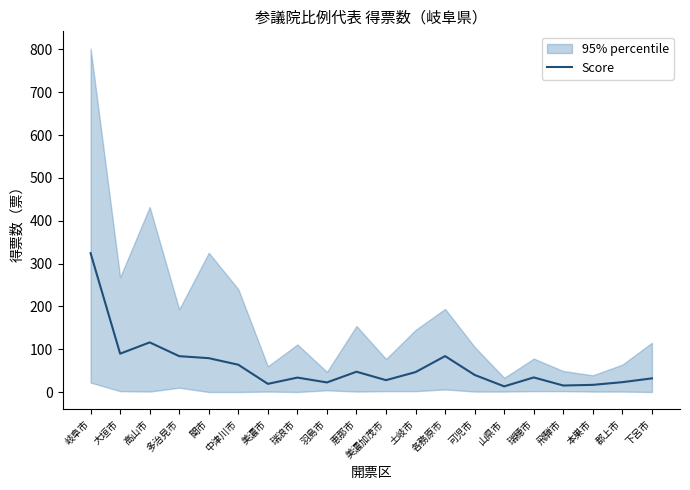

Which has a higher value, 下呂市 or 美濃市?

下呂市